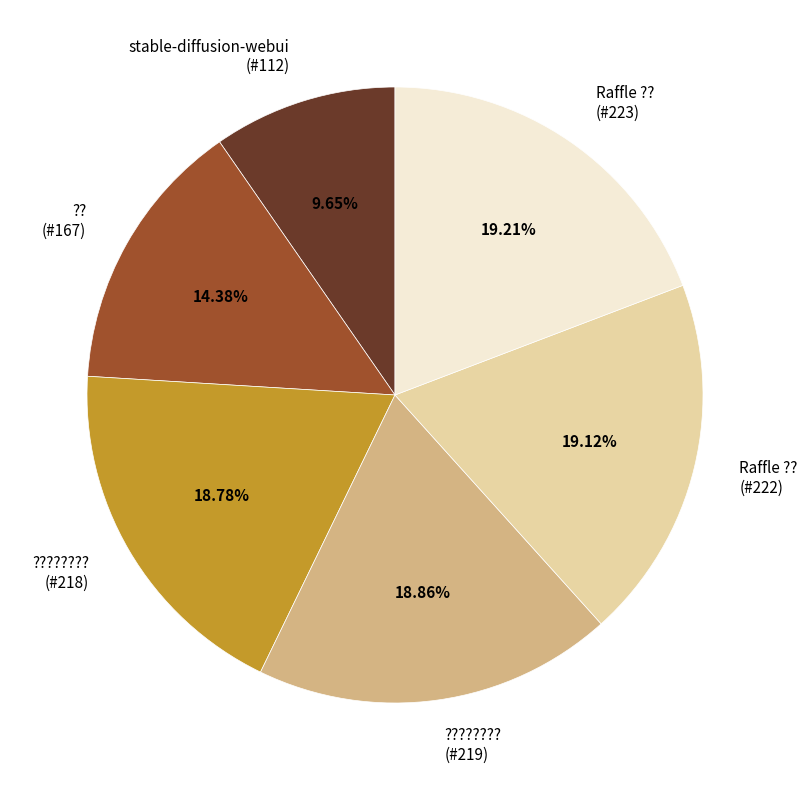

What is the ratio of the value at ???????? (#218) to the value at ?? (#167)?

1.3